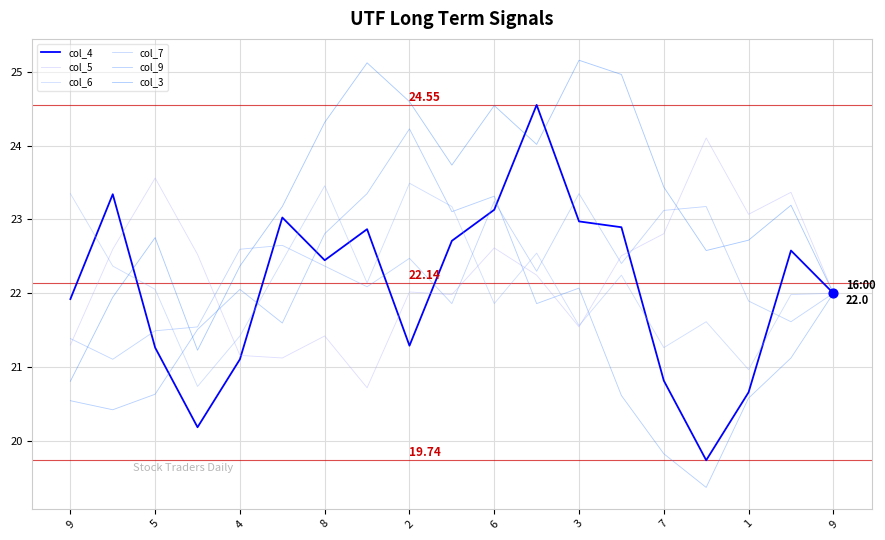

Which series has the largest total across all categories?

col_3